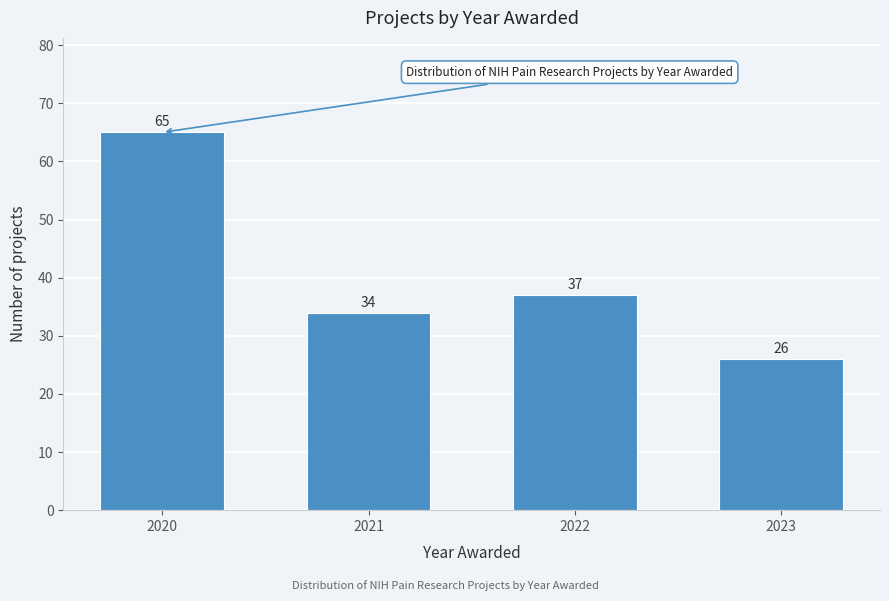

Reading left to right, transcribe all the data shown in this chart.

2020=65	2021=34	2022=37	2023=26